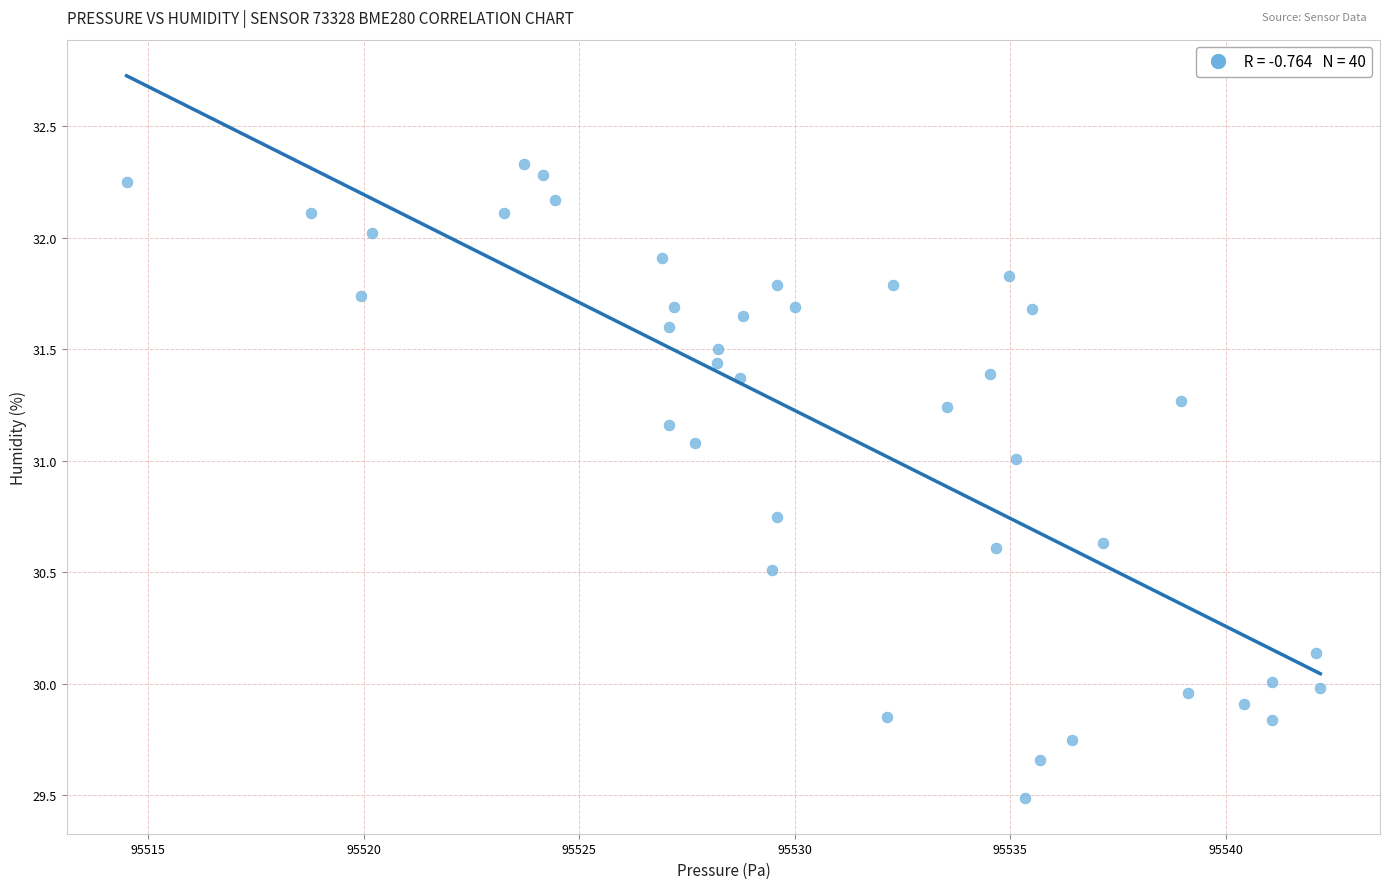

What is the range of Y values (max minus min)?

2.8